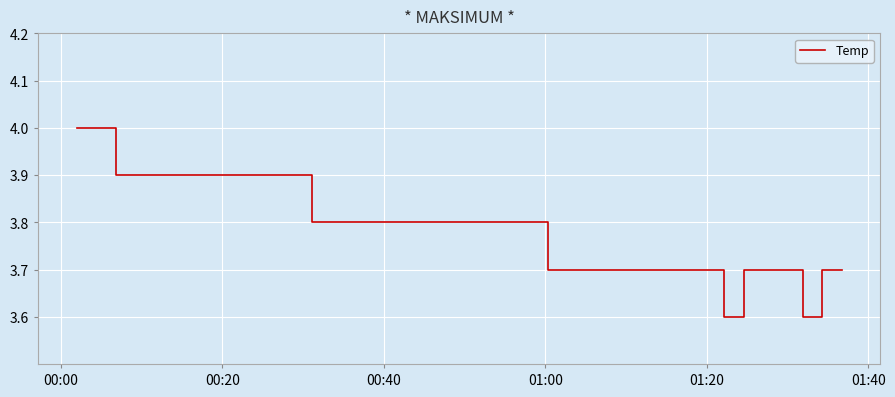

What is the maximum value shown in the chart?

4.0